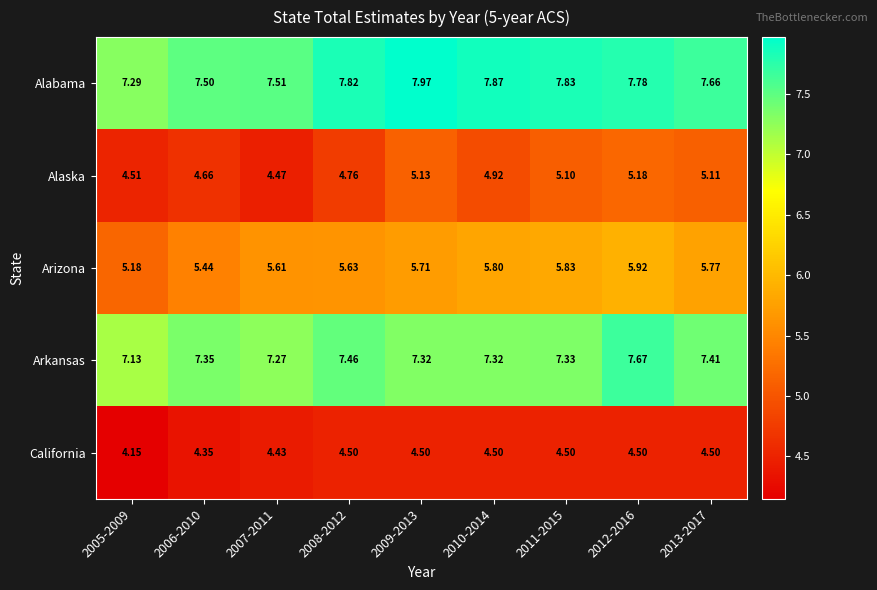

Is the value of Alabama at 2007-2011 greater than the value of Arkansas at 2010-2014?

Yes